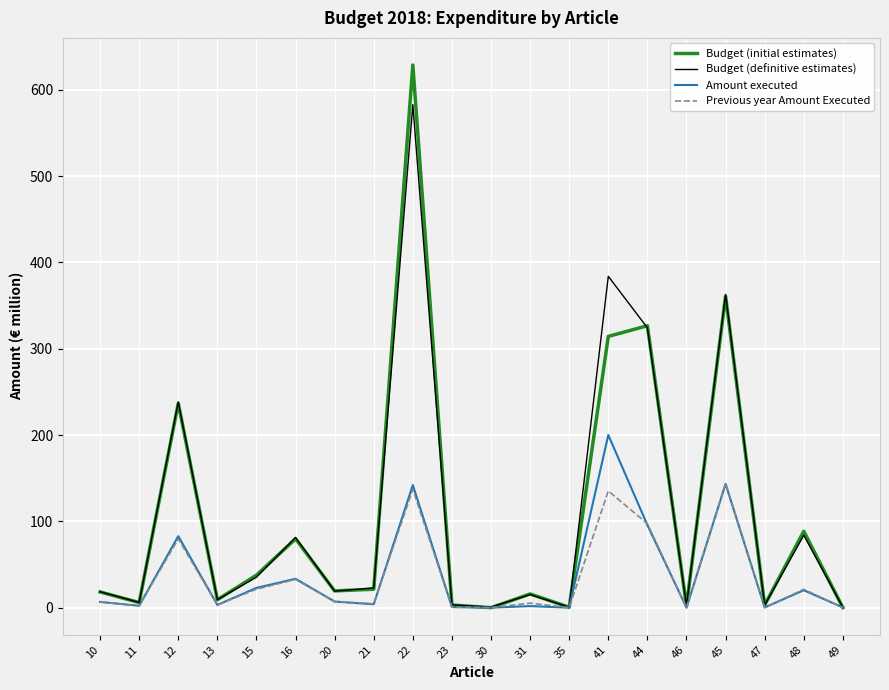

What is the sum of all Previous year Amount Executed values?

698.0